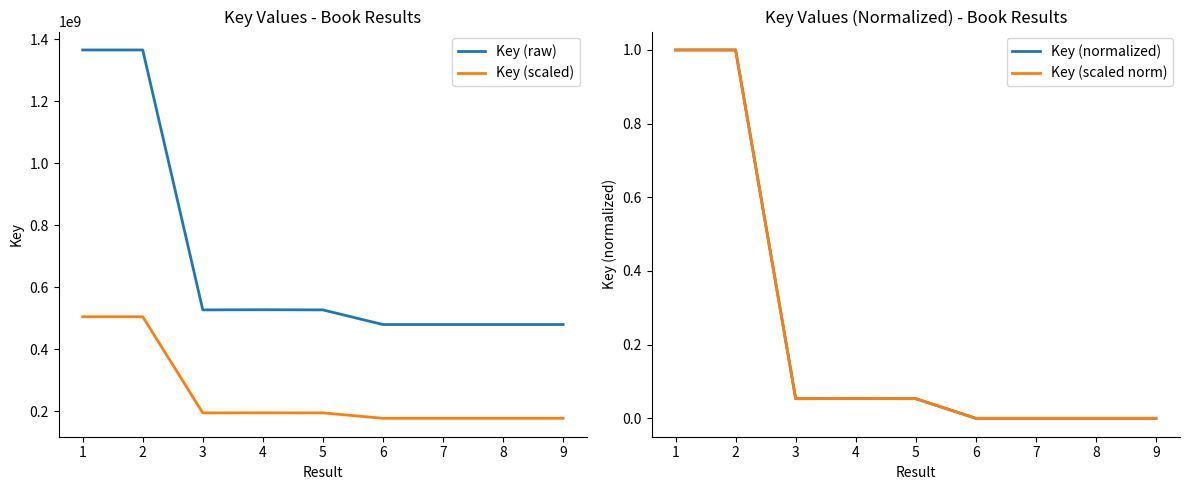

The value of Key (scaled) at 7 is 177683721.4. True or false?

True